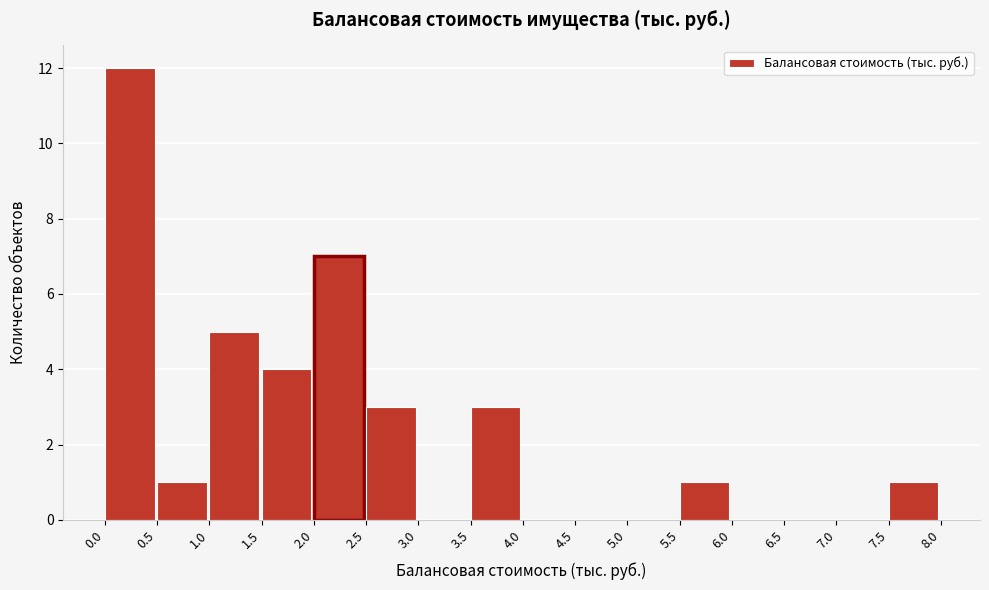

Over which range of the x-axis is the bar tallest?

0.0 to 0.5